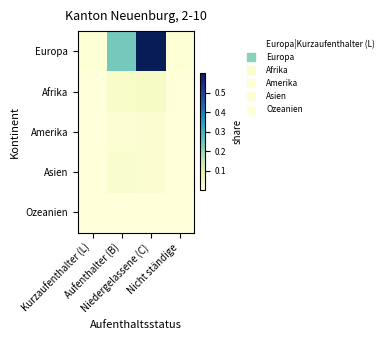

How many categories are shown in the chart?

4